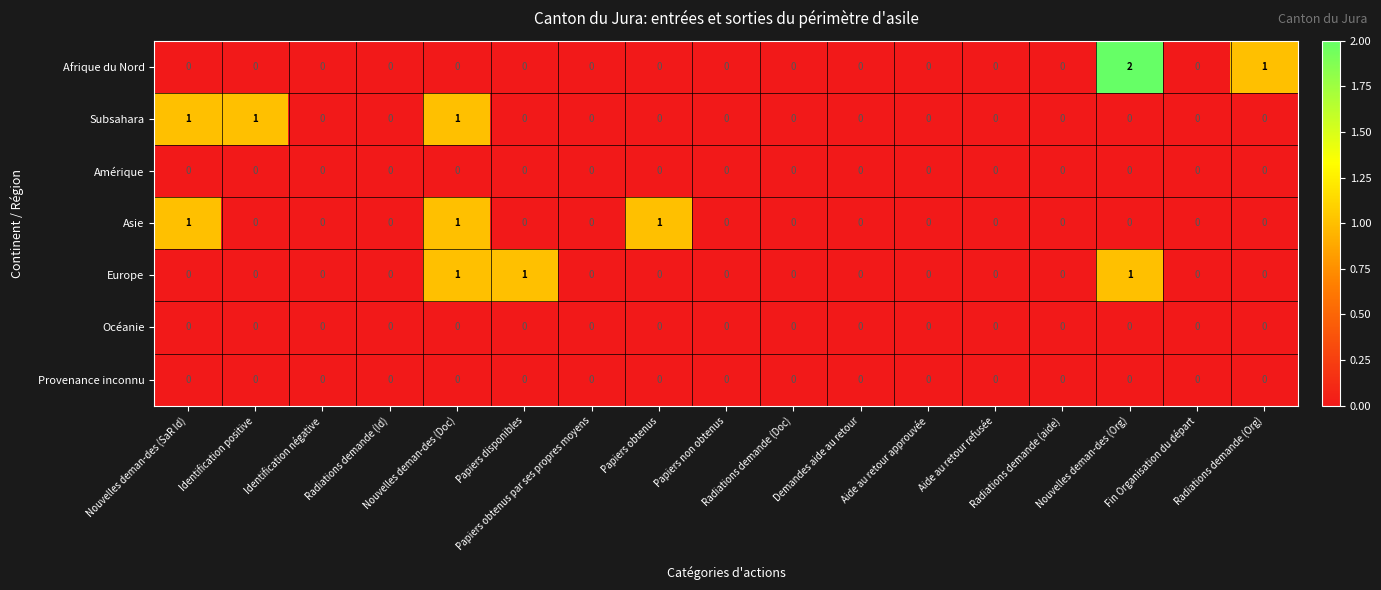

Which series has the largest range (max minus min)?

Afrique du Nord